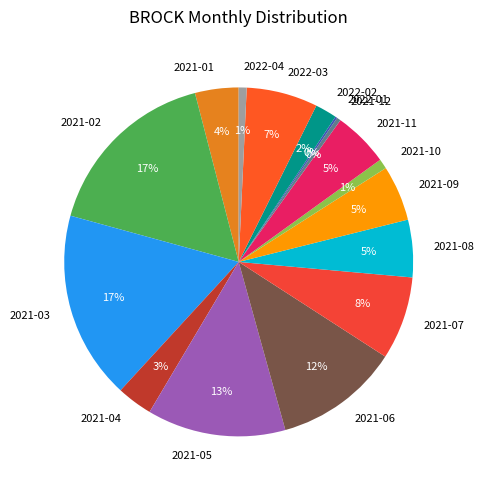

To the nearest percent, what is the difference between the 2021-07 and 2021-09 slice percentages?

3%